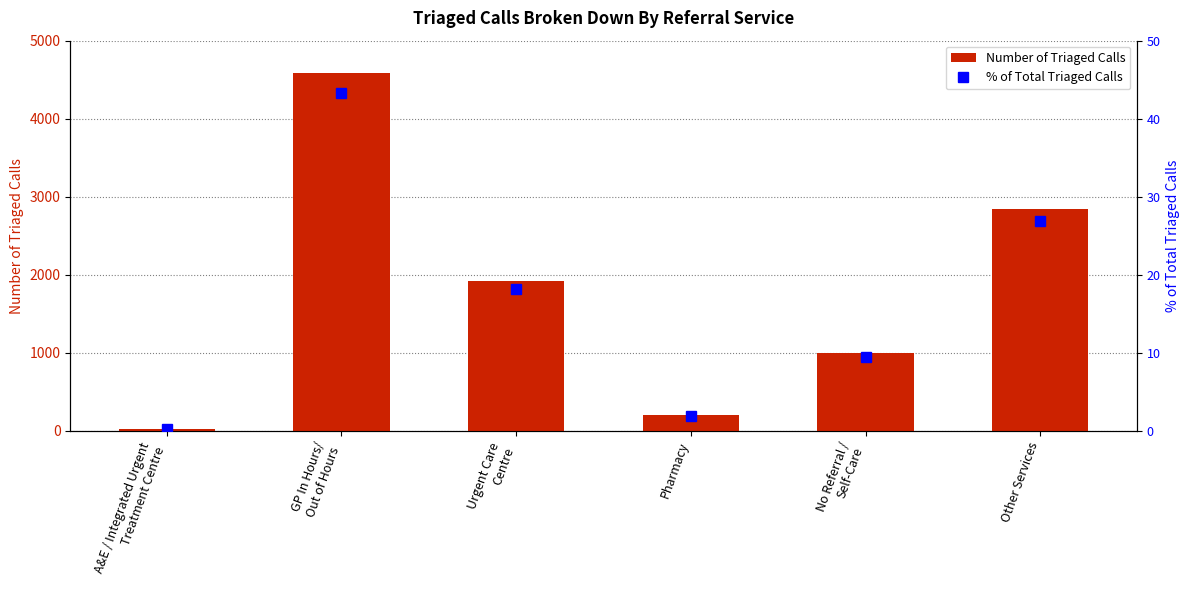

The Number of Triaged Calls series shows 30.0 at A&E / Integrated Urgent
Treatment Centre. True or false?

True